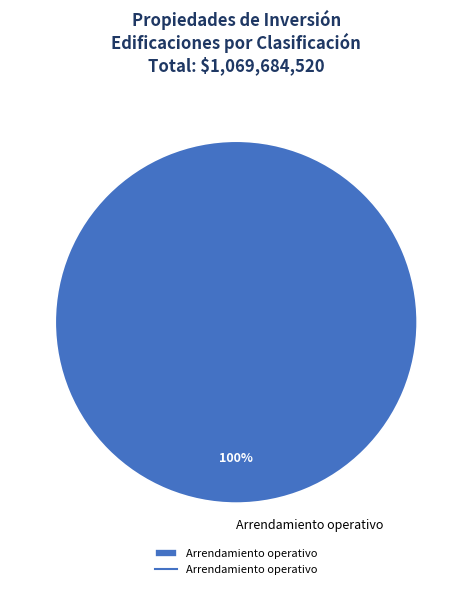

Does any single category account for the majority?

Yes